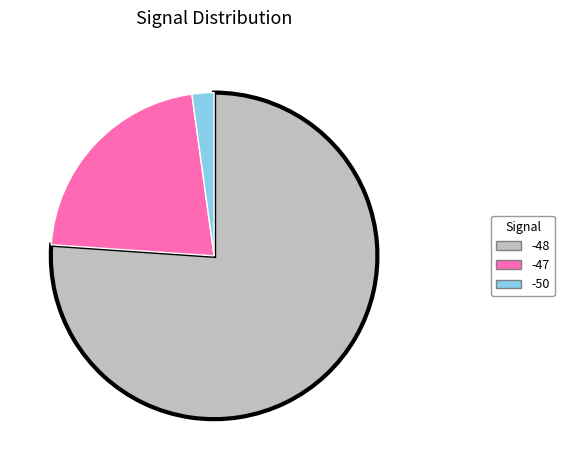

What is the majority slice?

-48